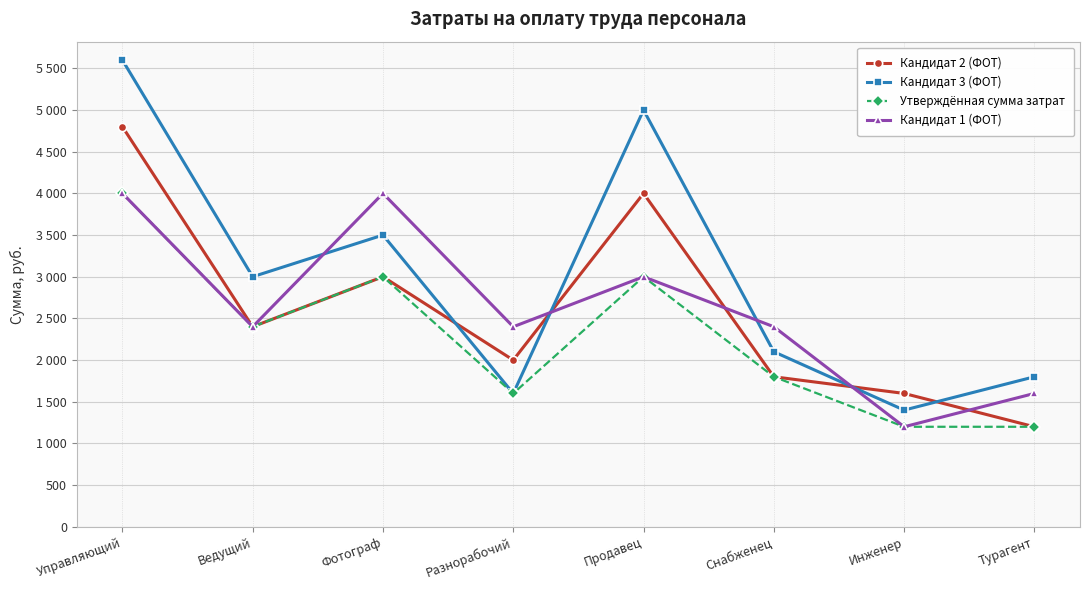

What are all the series names shown in the legend?

Кандидат 2 (ФОТ), Кандидат 3 (ФОТ), Утверждённая сумма затрат, Кандидат 1 (ФОТ)